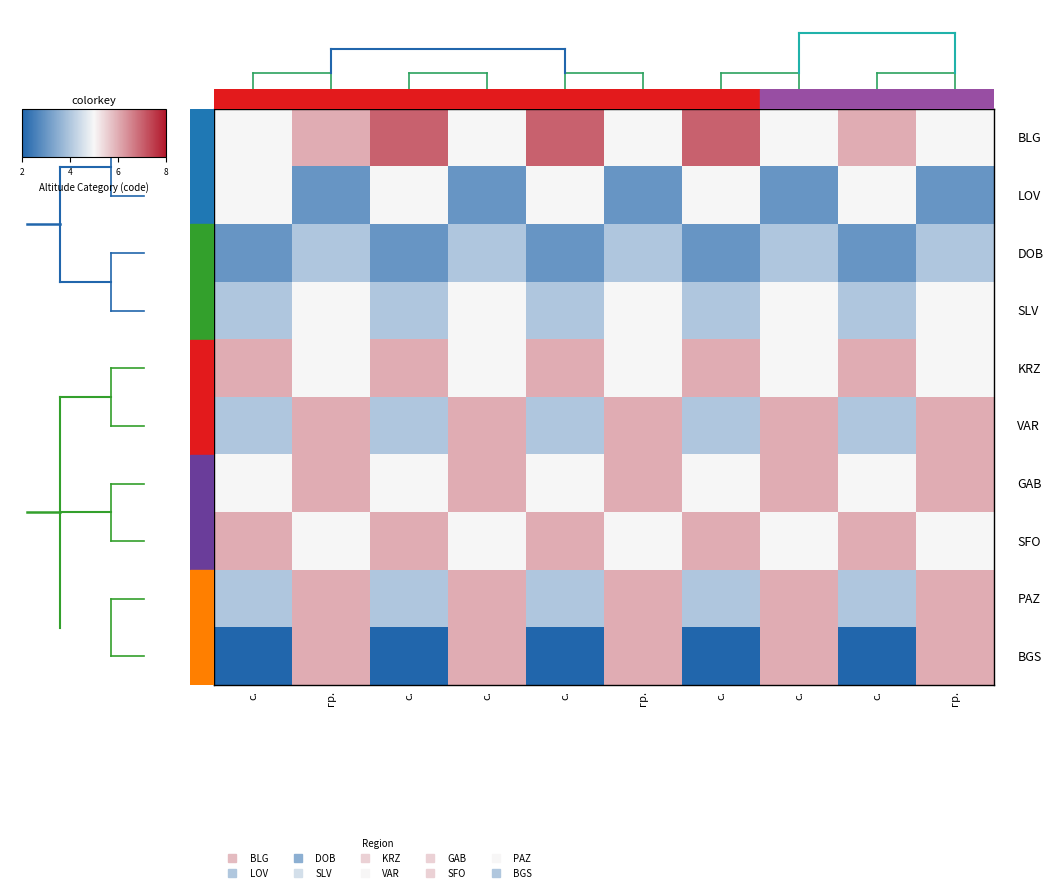

What is the total value across all series at с.?

44